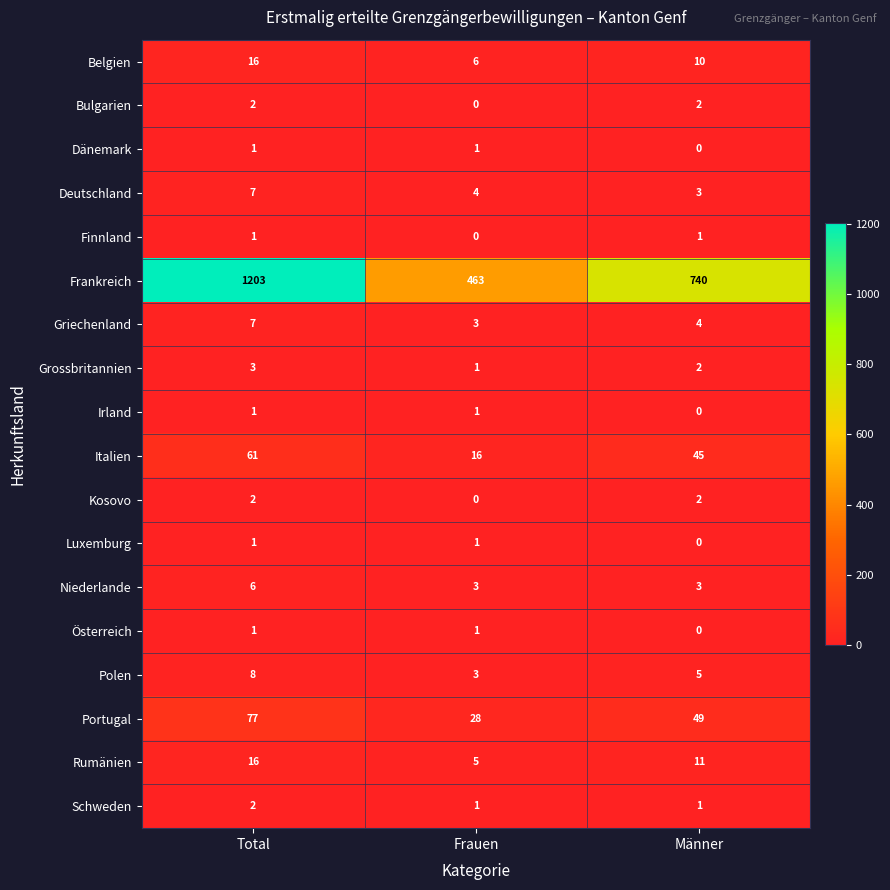

What is the sum of all Frankreich values?

2406